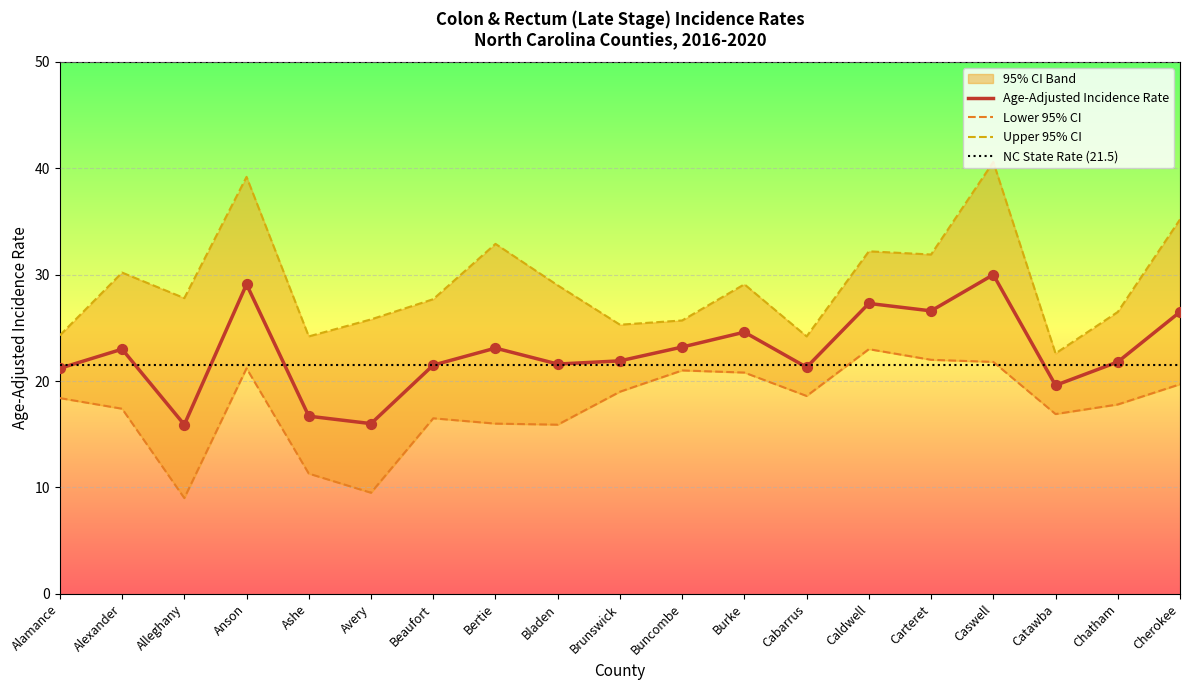

Which series has the largest Y range (max minus min)?

Upper 95% CI